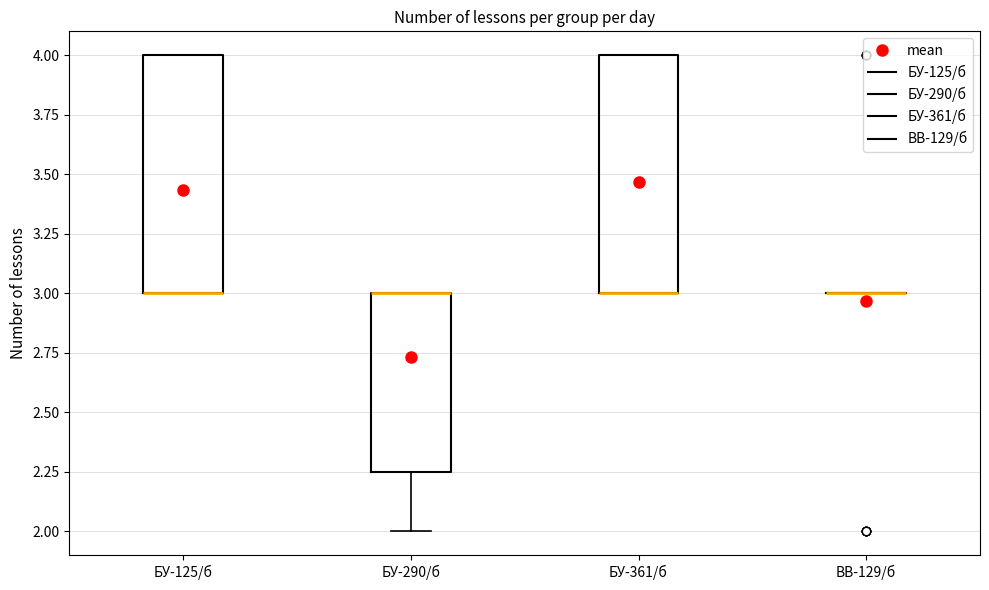

Reading left to right, read every box against the y-axis: the position of its median line, the range the box covers, and the ends of its whiskers. The values are not printed on the chart, so give them approximately, as read against the axis.

БУ-125/б: median 3.00 (drawn on the box's lower edge), box 3.00 to 4.00, whiskers 3.00 to 4.00
БУ-290/б: median 3.00 (drawn on the box's upper edge), box 2.25 to 3.00, whiskers 2.00 to 3.00
БУ-361/б: median 3.00 (drawn on the box's lower edge), box 3.00 to 4.00, whiskers 3.00 to 4.00
ВВ-129/б: box collapsed to a line at 3.00, whiskers 3.00 to 3.00